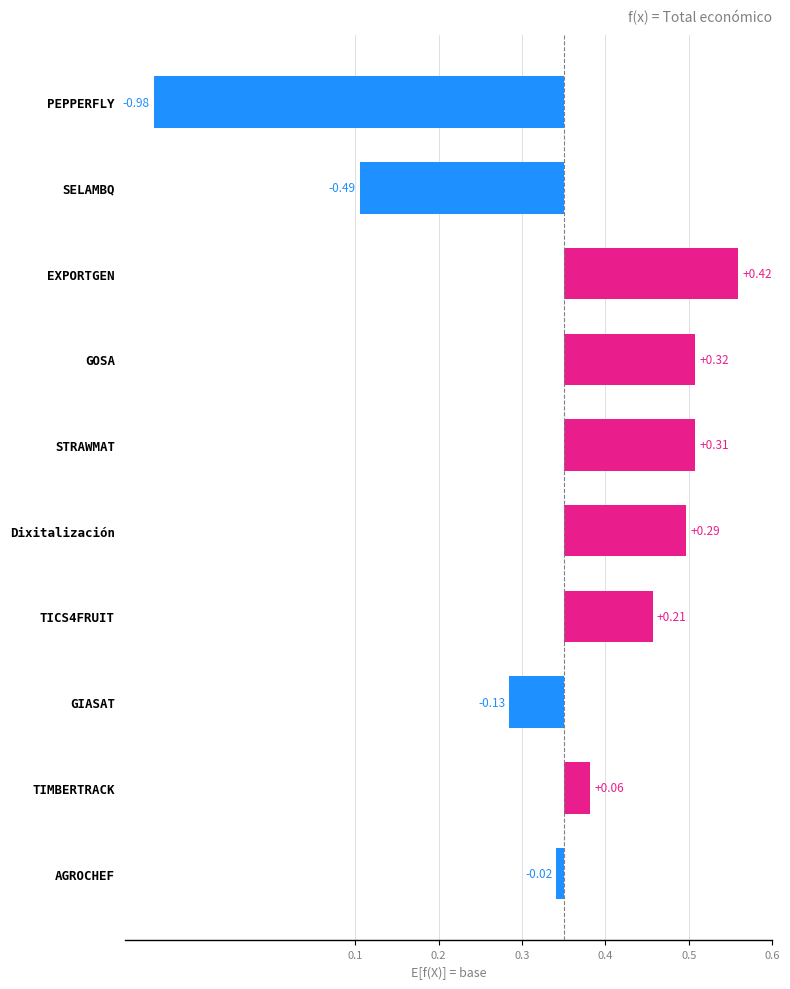

Read the value at GIASAT.

-0.1